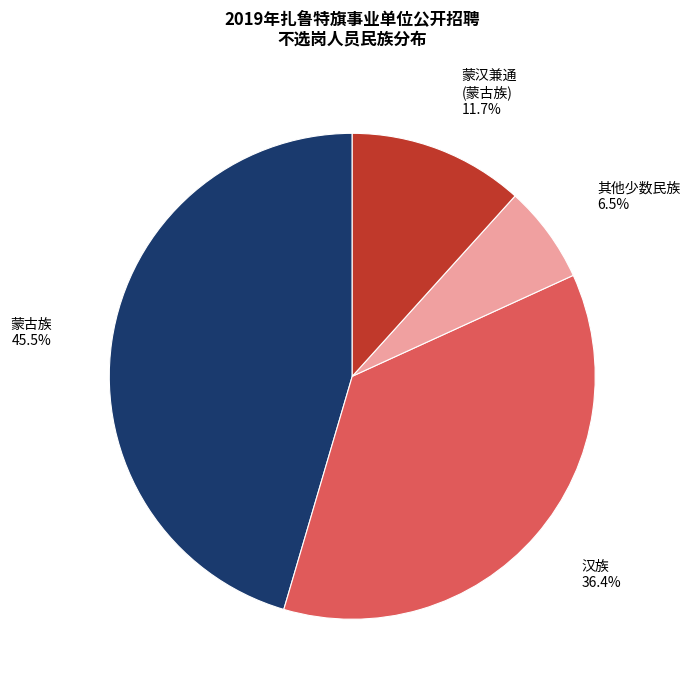

Does any single category account for the majority?

No